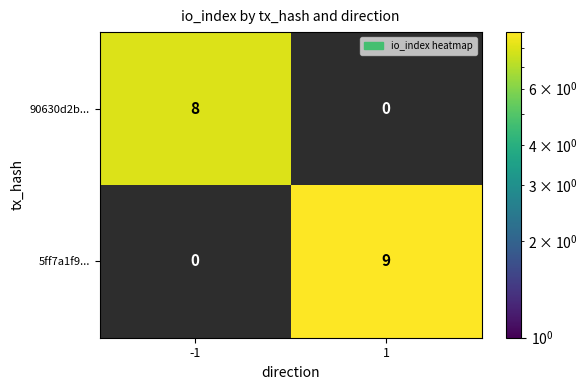

What is the maximum value for 5ff7a1f9...?

9